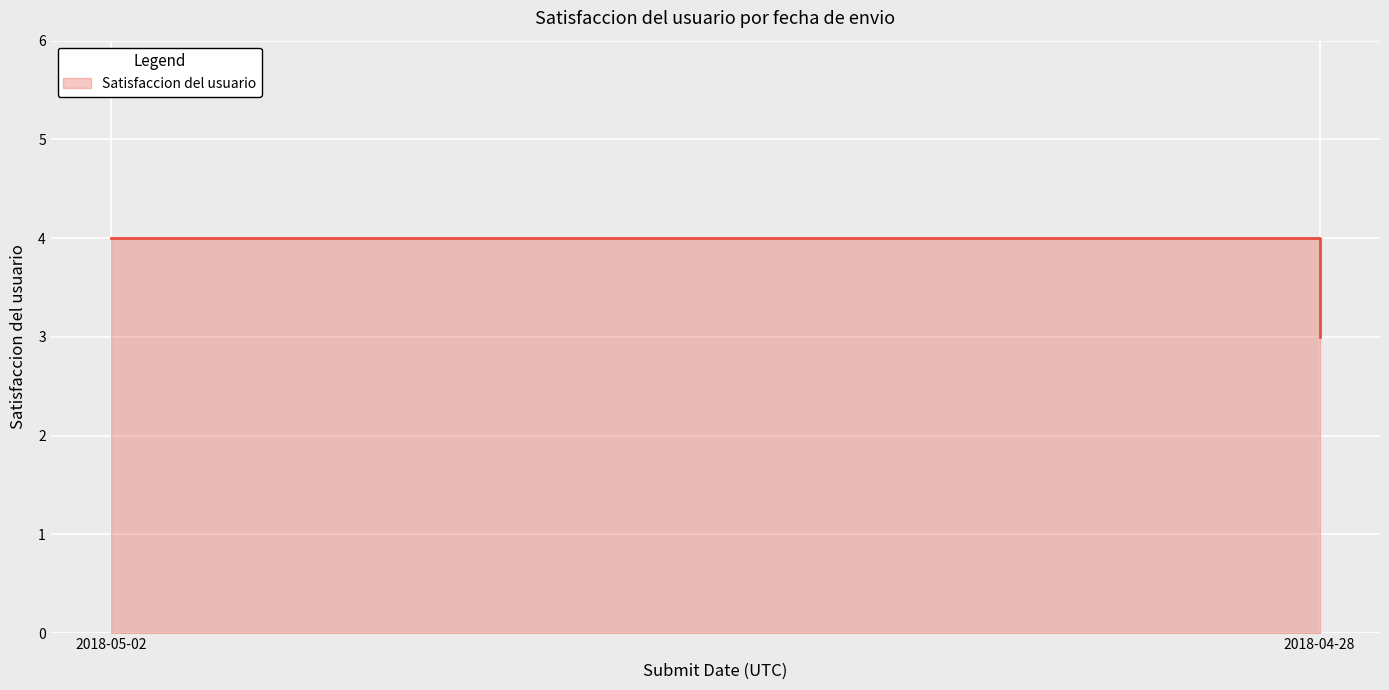

What is the difference between the maximum and minimum values?

1